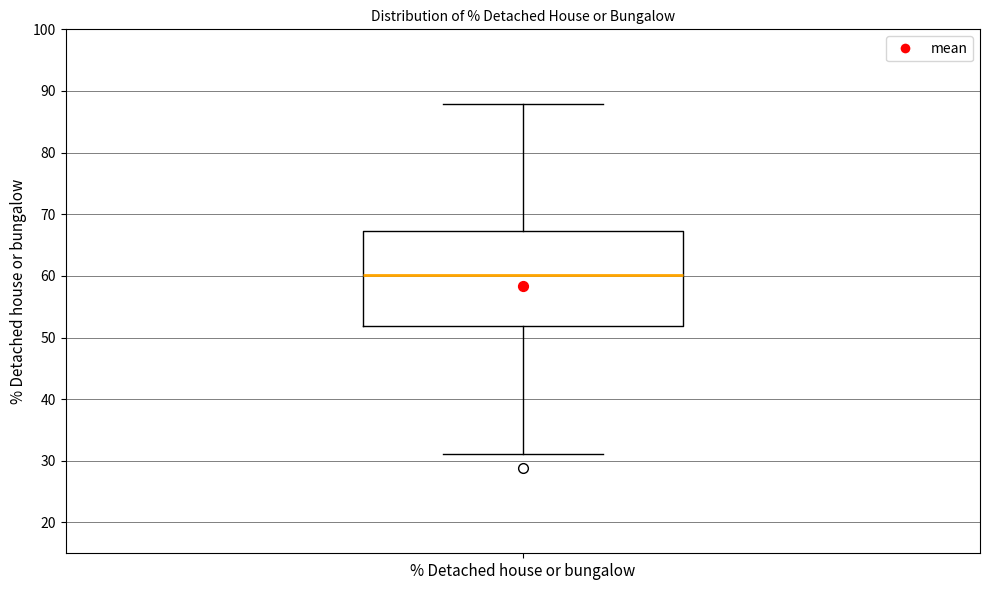

Transcribe this box plot: give where the median line is, the range the box spans, and where the two whiskers end, as read against the y-axis. The values are not printed on the chart, so give them approximately, as read against the axis.

median 60, box 52 to 67, whiskers 31 to 88